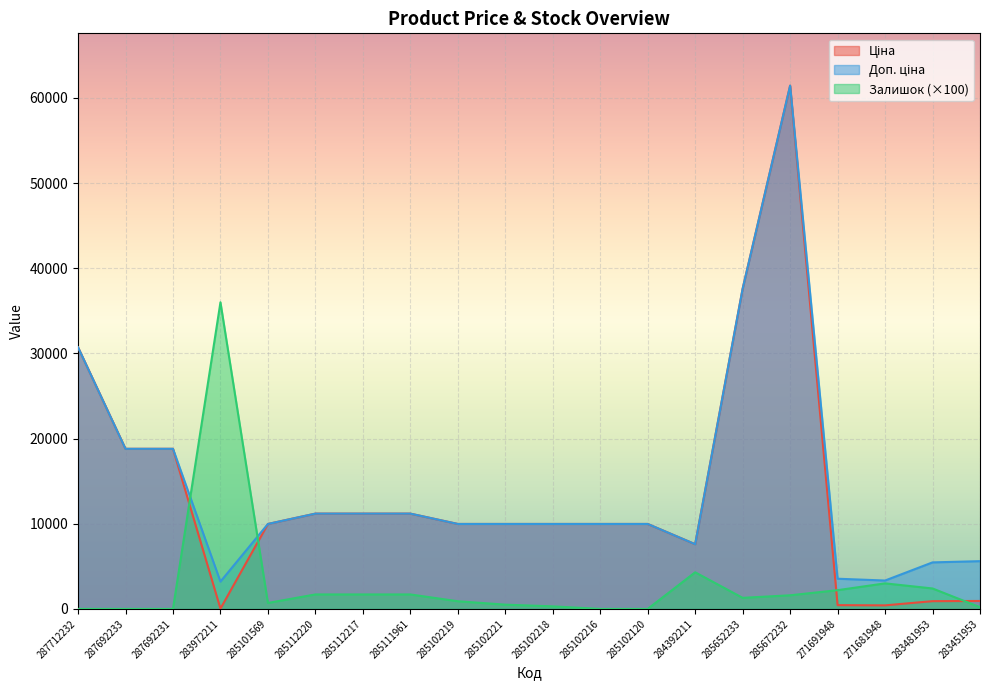

True or false: Ціна and Доп. ціна intersect in this chart.

False